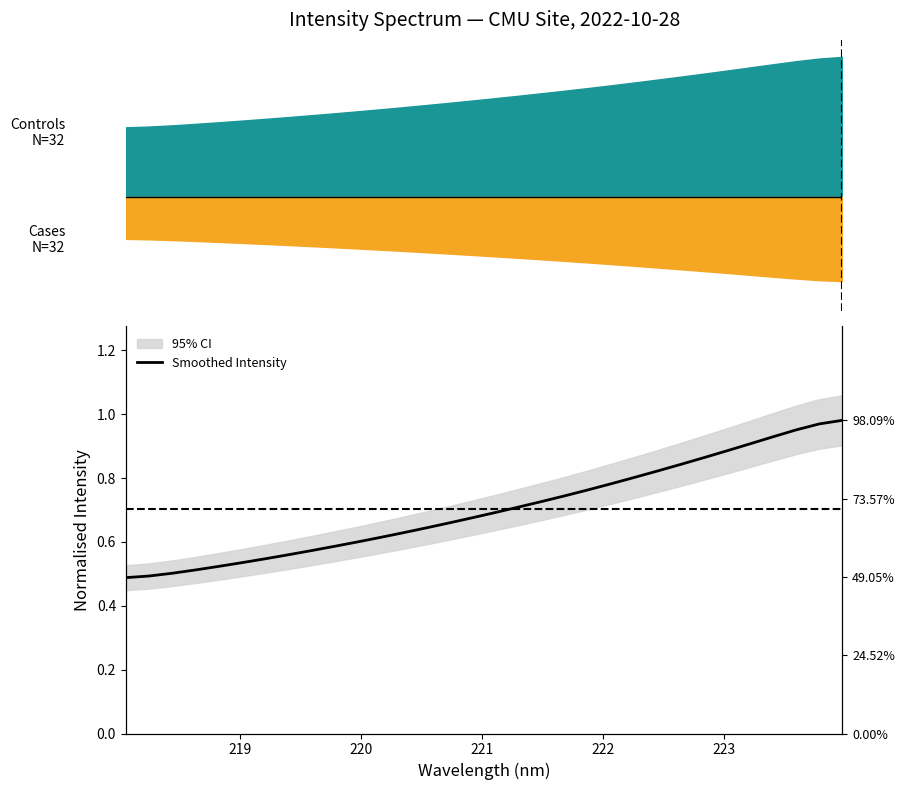

What is the smallest value displayed?

0.5